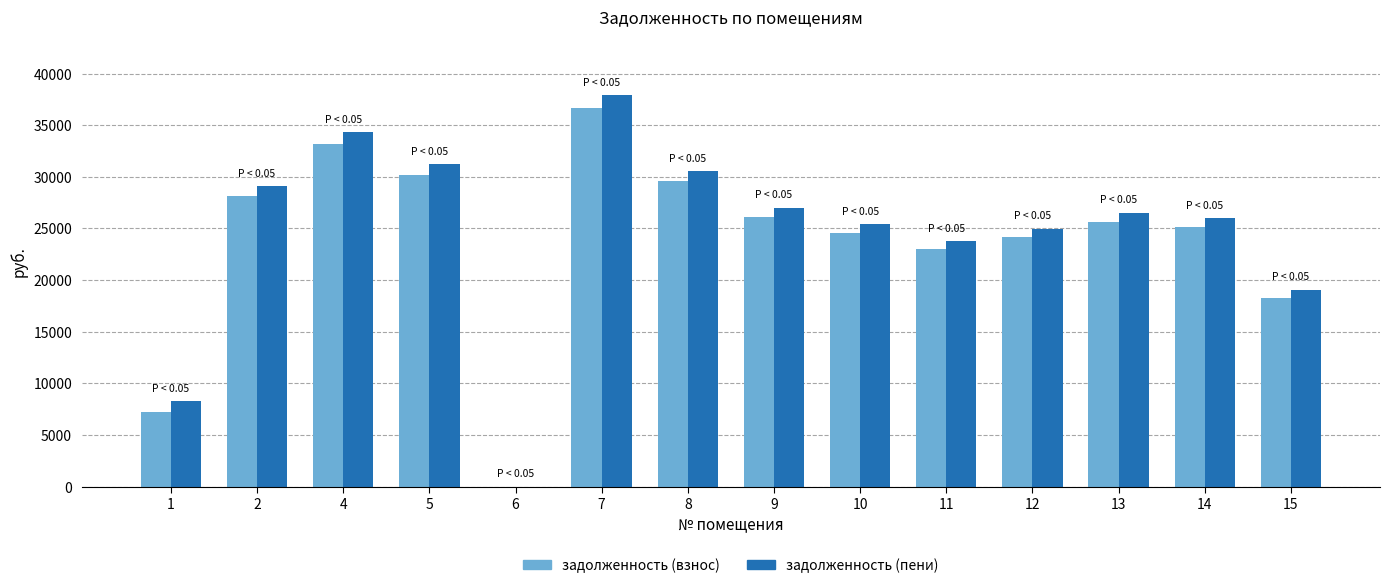

What is the sum of all задолженность (взнос) values?

332017.4